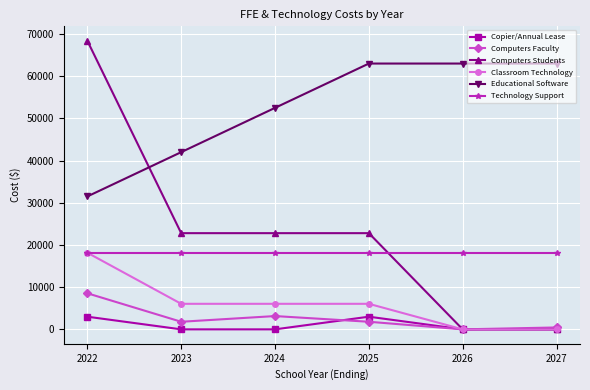

At which category is the sum across all series the highest?

2022